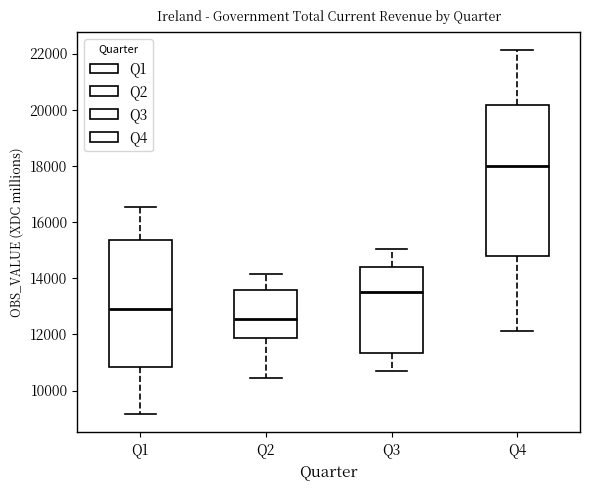

Reading left to right, transcribe this box plot: for each box, give where its median line is, the range the box spans, and where its two whiskers end, as read against the y-axis. The values are not printed on the chart, so give them approximately, as read against the axis.

Q1: median 12800, box 10800 to 15400, whiskers 9200 to 16600
Q2: median 12600, box 11800 to 13600, whiskers 10400 to 14200
Q3: median 13600, box 11400 to 14400, whiskers 10600 to 15000
Q4: median 18000, box 14800 to 20200, whiskers 12200 to 22200